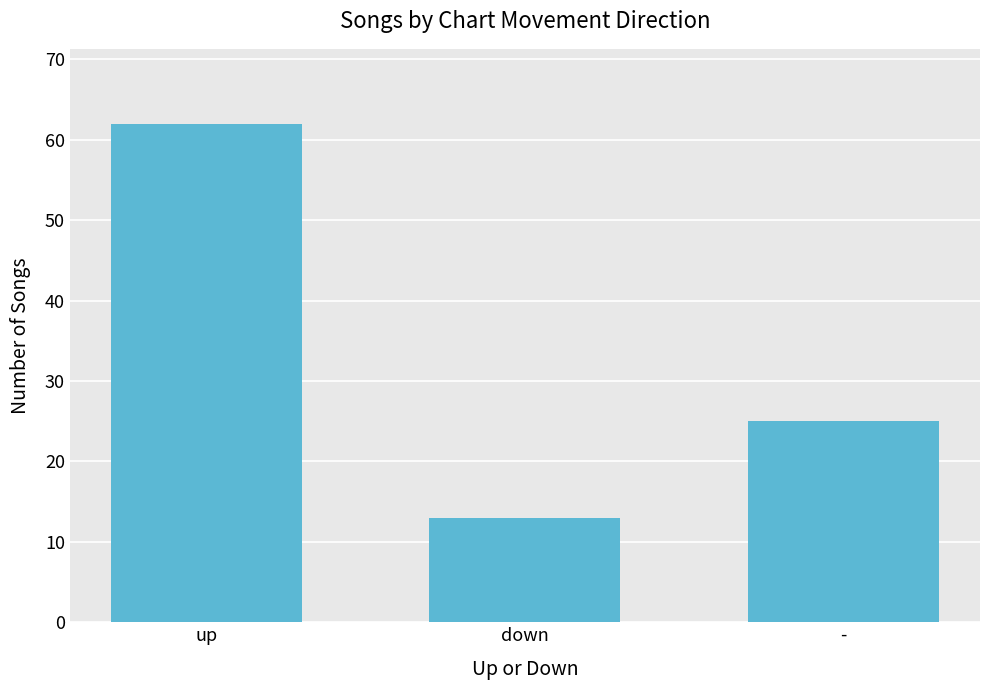

How many values are below 25?

1